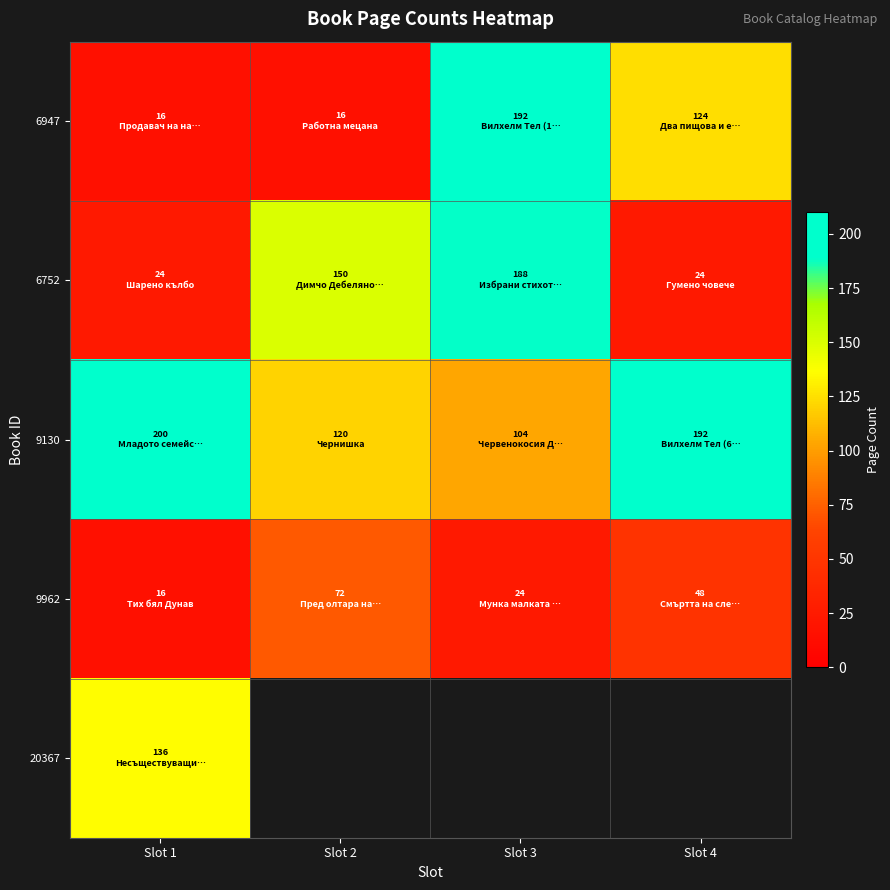

At which category does the chart reach its peak across all series?

Slot 1